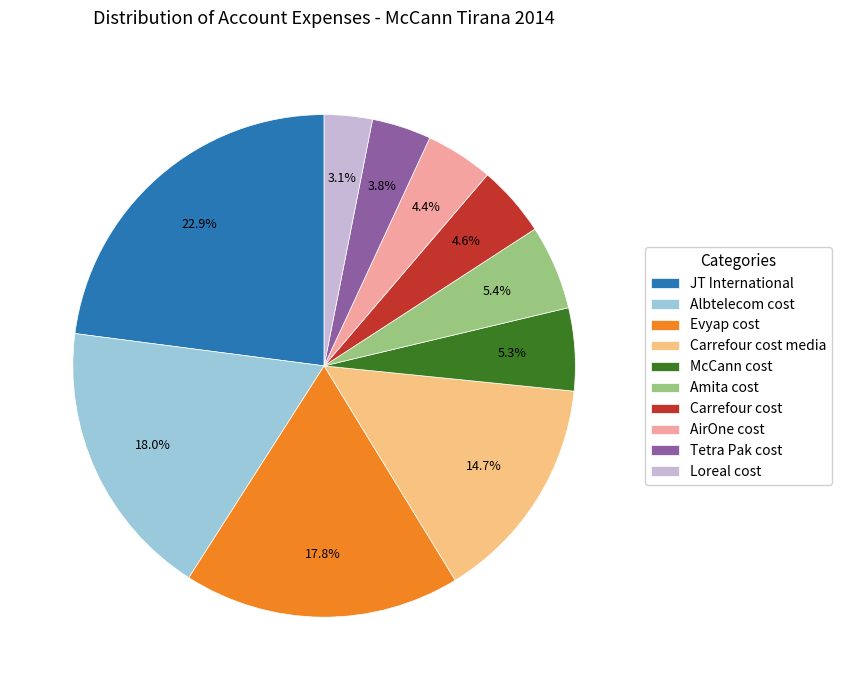

To the nearest percent, what portion does Amita cost represent?

5%